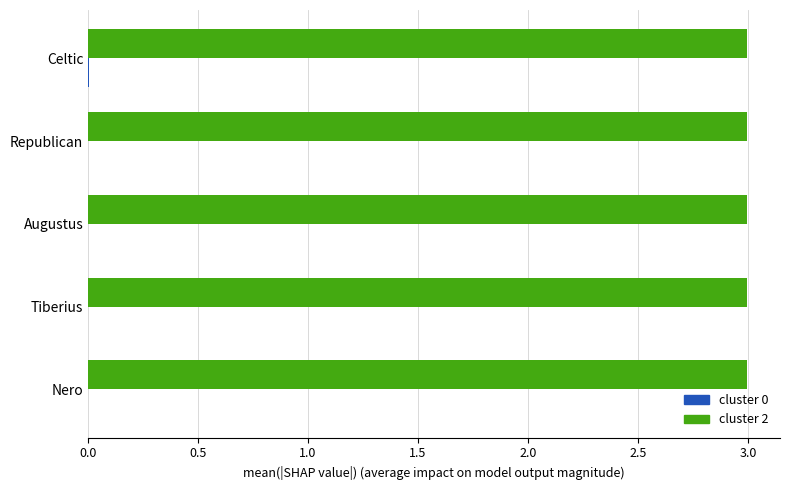

The cluster 2 series shows 3.0 at Celtic. True or false?

True